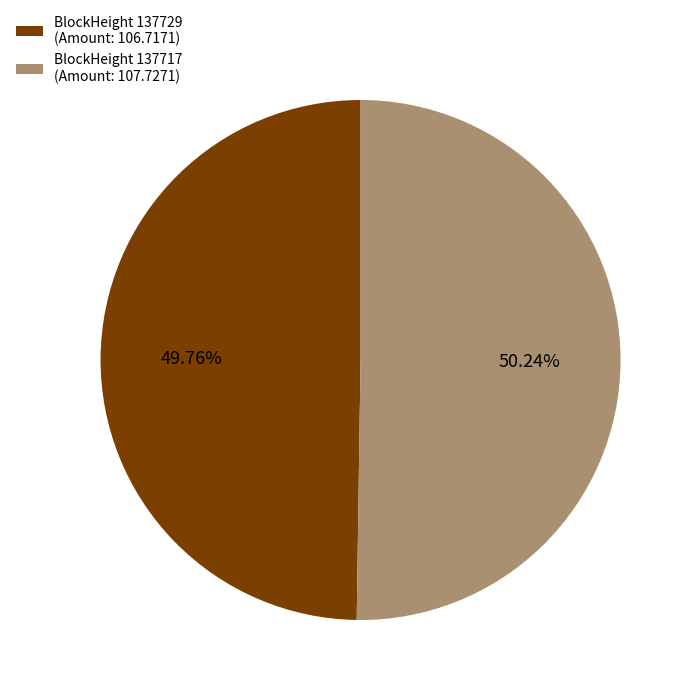

What is the ratio of the value at BlockHeight 137717 (Amount: 107.7271) to the value at BlockHeight 137729 (Amount: 106.7171)?

1.0